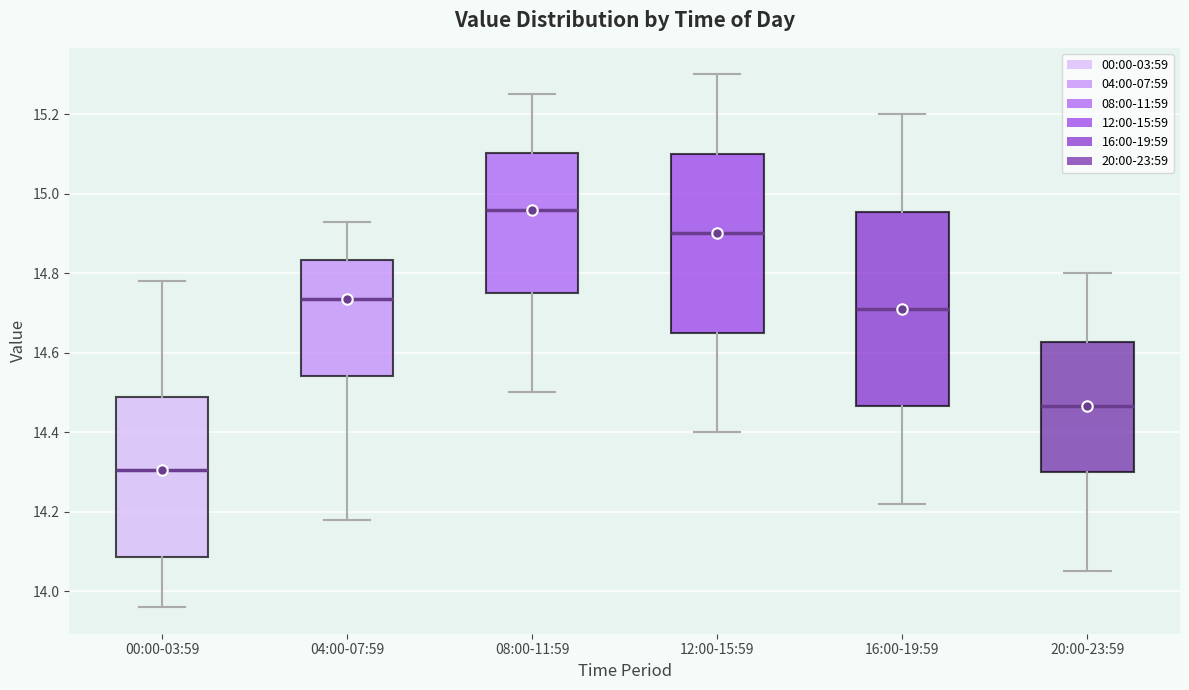

Where is the upper edge of the box for 12:00-15:59 on the y-axis? The values are not printed on the chart, so give them approximately, as read against the axis.

15.10